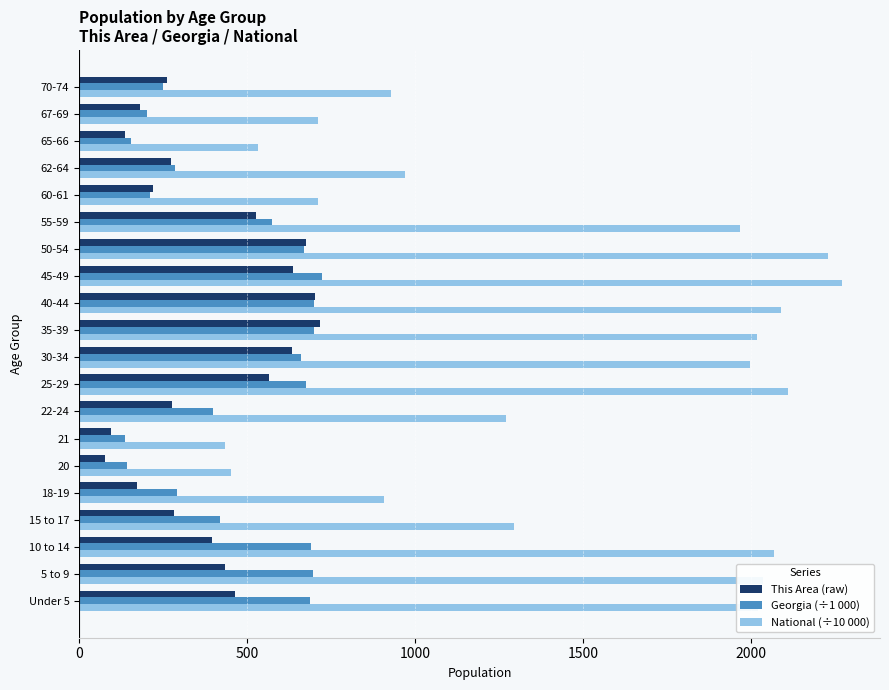

Is the value of National (÷10 000) at 35-39 greater than the value of This Area (raw) at 21?

Yes